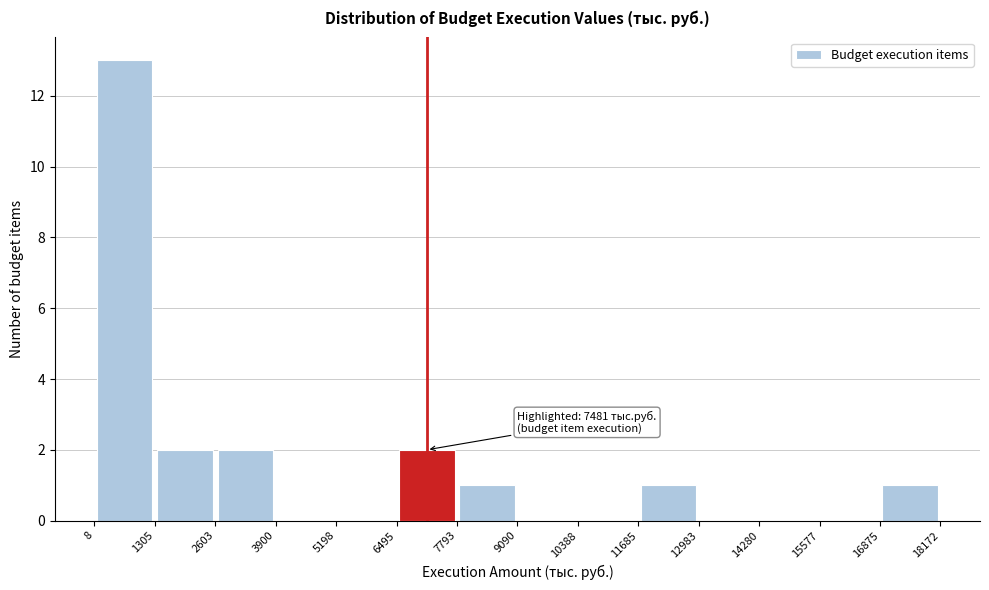

Which range on the x-axis has the tallest bar?

8 to 1305